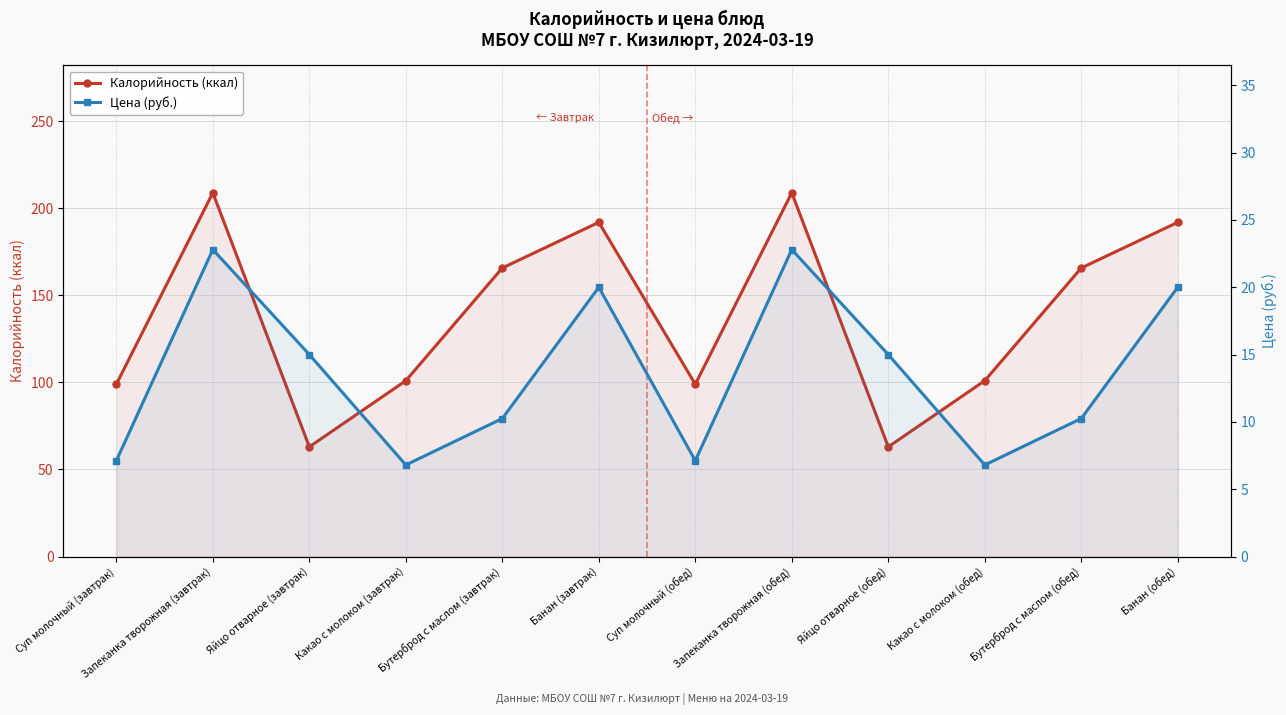

What is the maximum value shown in the chart?

209.0